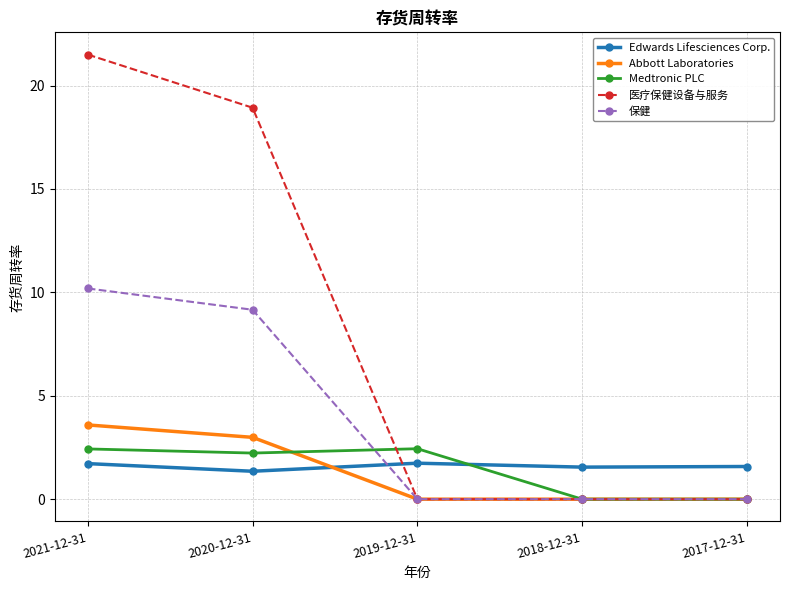

Reading left to right, list all the values displayed in this chart.

Edwards Lifesciences Corp.: 1.7	1.4	1.7	1.6	1.6
Abbott Laboratories: 3.6	3.0	0.0	0.0	0.0
Medtronic PLC: 2.4	2.2	2.4	0.0	0.0
医疗保健设备与服务: 21.5	18.9	0.0	0.0	0.0
保健: 10.2	9.2	0.0	0.0	0.0